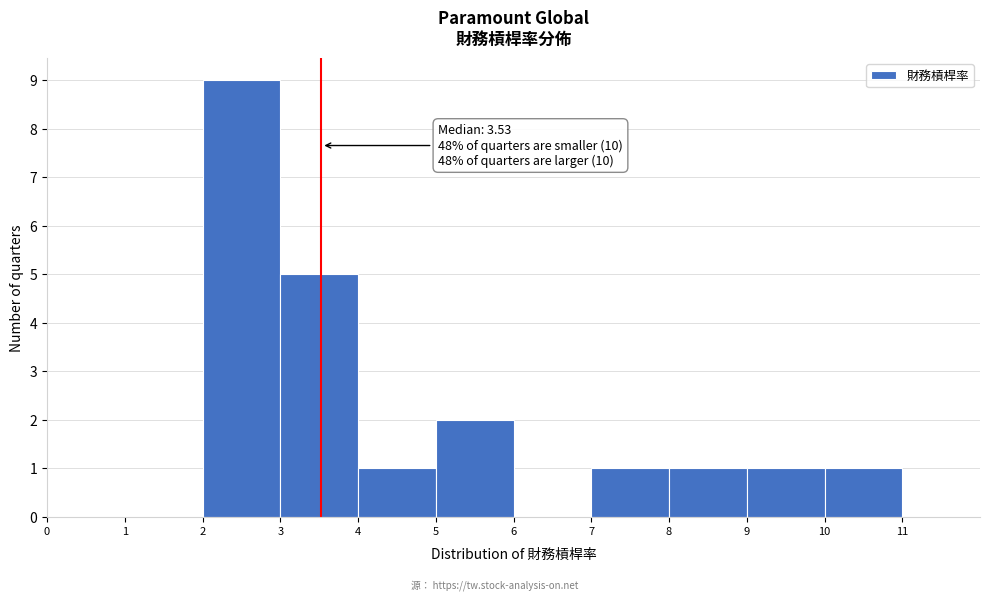

Which range on the x-axis has the tallest bar?

2 to 3